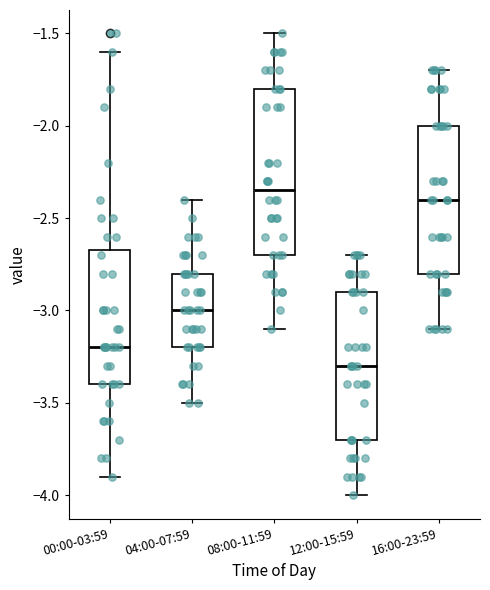

Reading left to right, transcribe this box plot: for each box, give where its median line is, the range the box spans, and where its two whiskers end, as read against the y-axis. The values are not printed on the chart, so give them approximately, as read against the axis.

00:00-03:59: median -3.20, box -3.40 to -2.65, whiskers -3.90 to -1.60
04:00-07:59: median -3.00, box -3.20 to -2.80, whiskers -3.50 to -2.40
08:00-11:59: median -2.35, box -2.70 to -1.80, whiskers -3.10 to -1.50
12:00-15:59: median -3.30, box -3.70 to -2.90, whiskers -4.00 to -2.70
16:00-23:59: median -2.40, box -2.80 to -2.00, whiskers -3.10 to -1.70